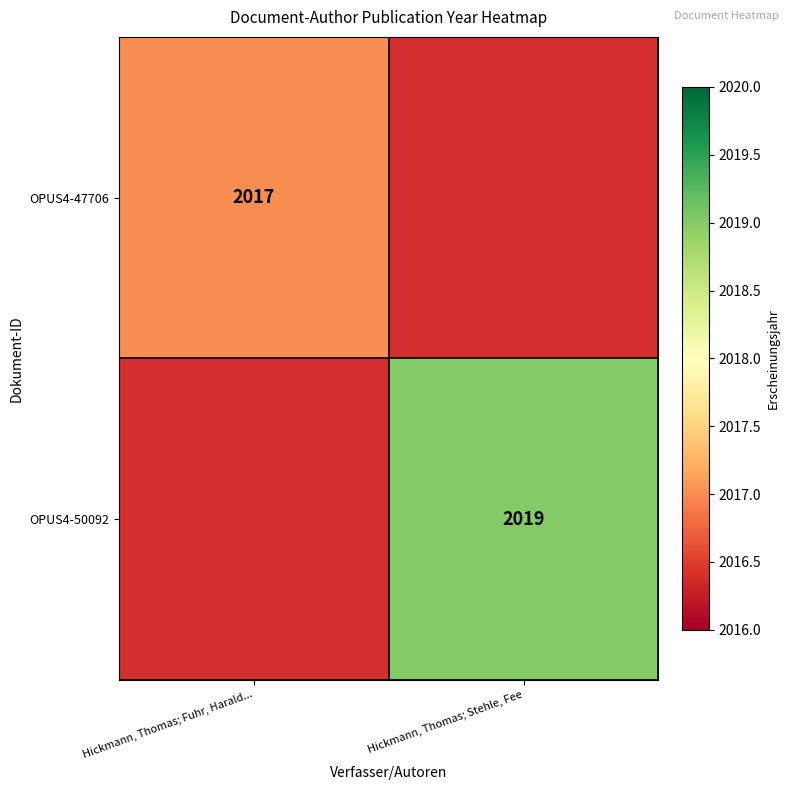

Is it true that OPUS4-47706 equals 1225 at Hickmann, Thomas; Fuhr, Harald...?

False